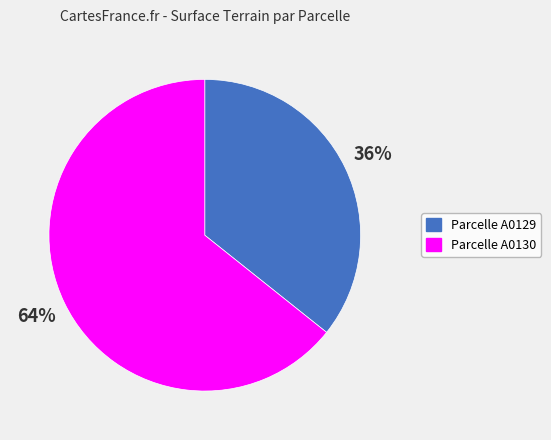

What is the ratio of the value at Parcelle A0130 to the value at Parcelle A0129?

1.8